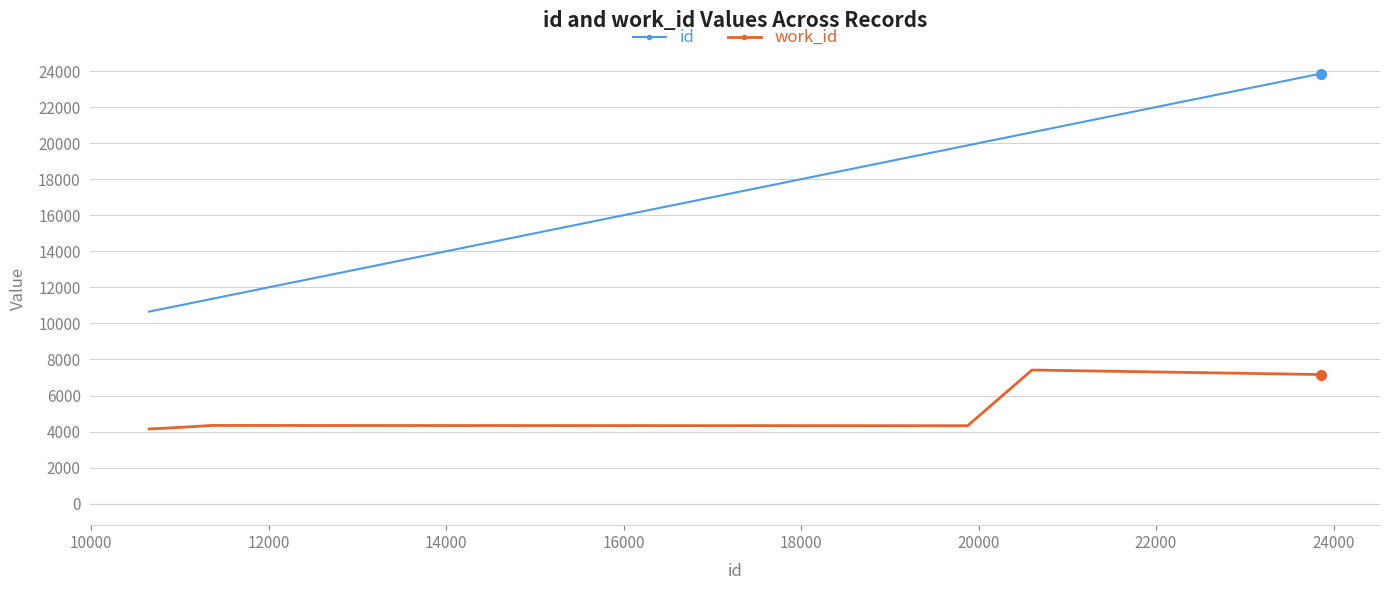

What is the difference between the second highest and second lowest values in the id series?

9914